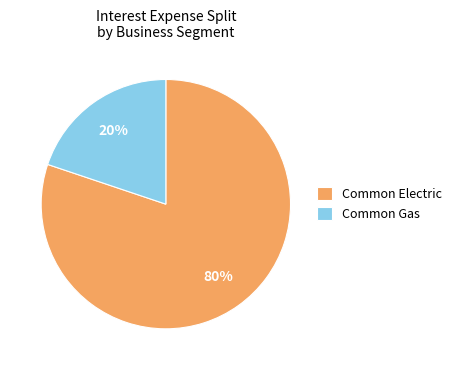

Is it true that Common Gas is 20% of the pie?

True